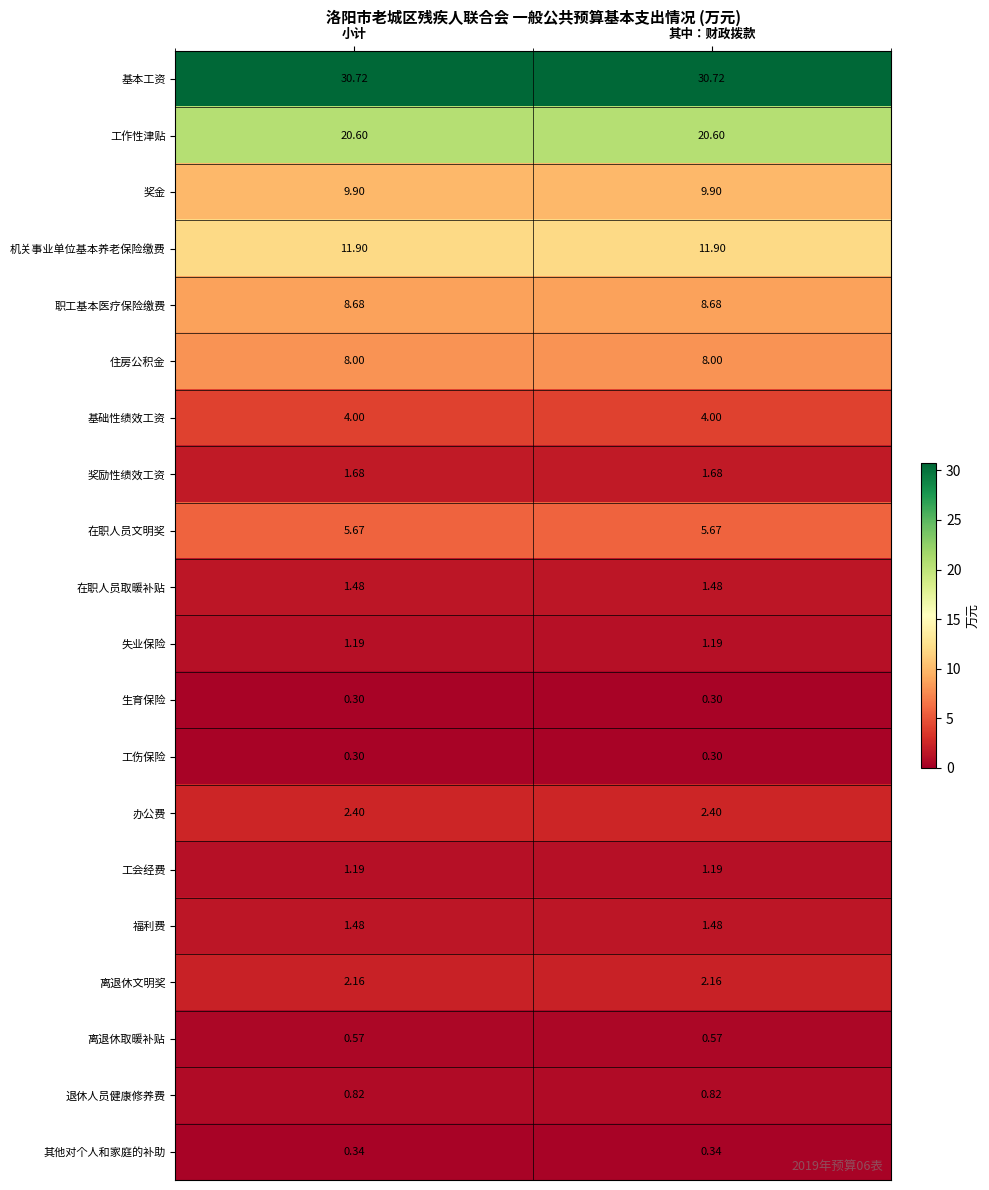

Which series has the largest total across all categories?

基本工资